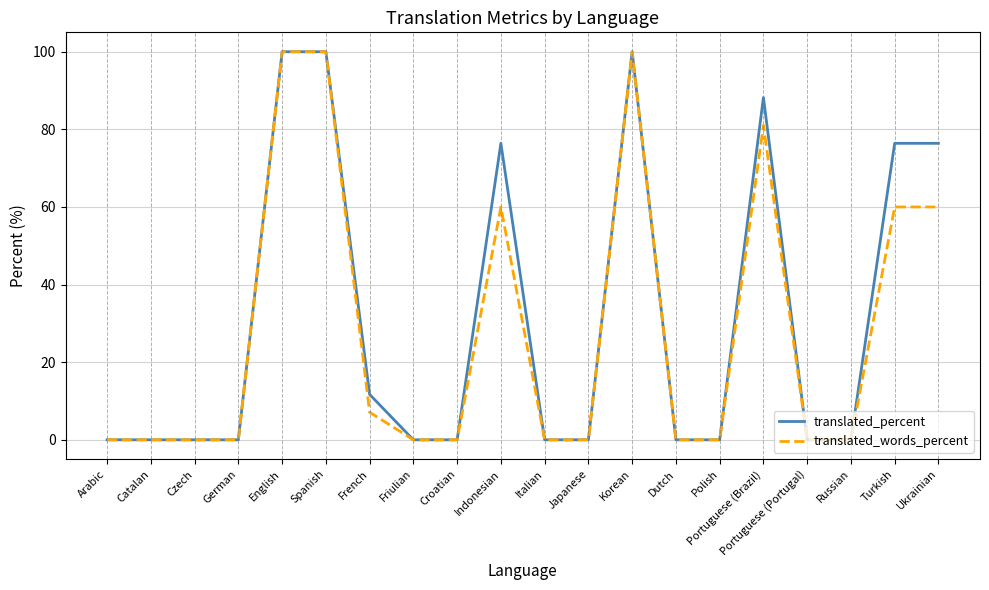

Rank the series at French from highest to lowest value.

translated_percent, translated_words_percent